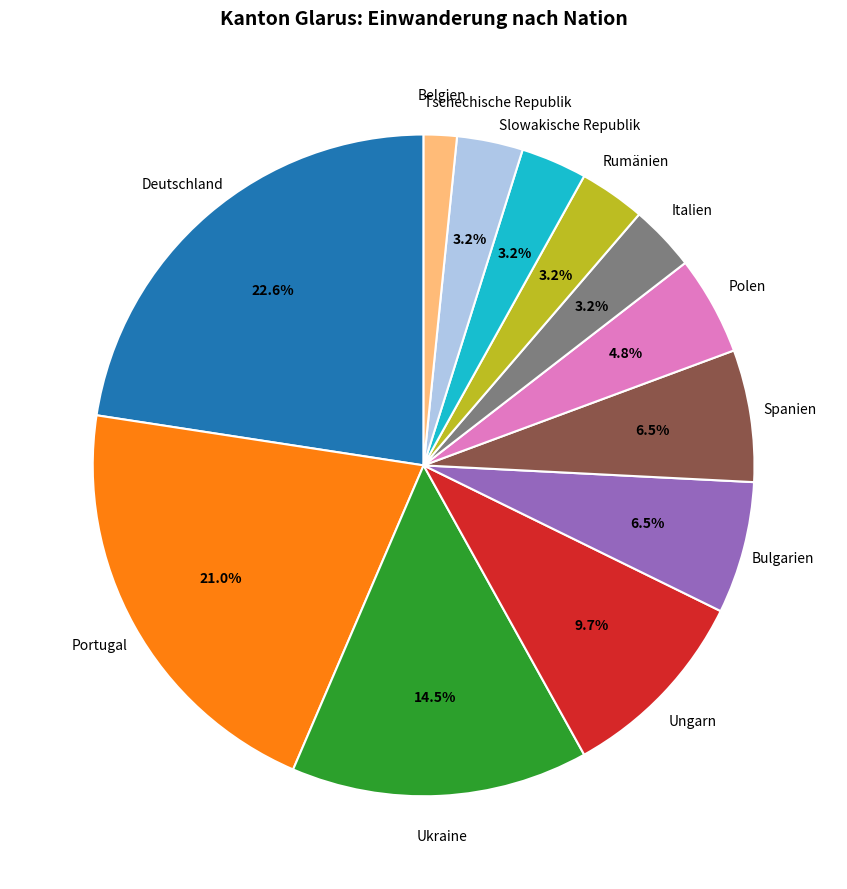

How many slices are in this pie chart?

12